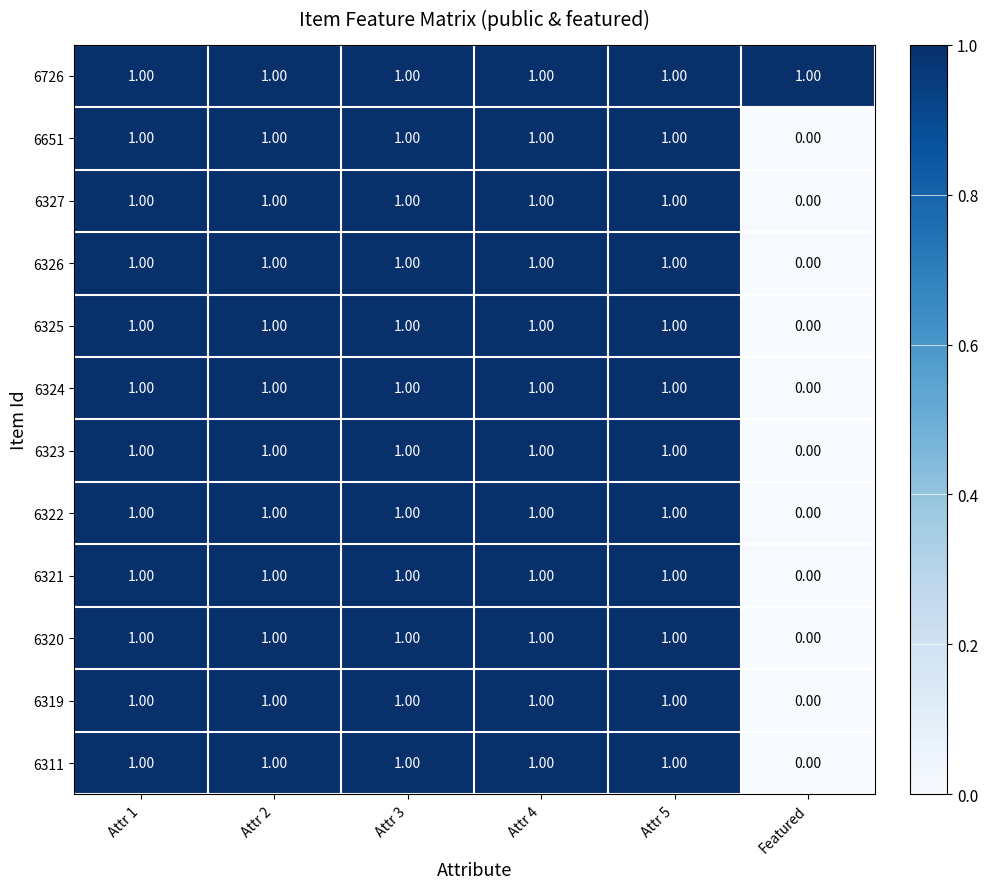

What is the sum of all 6325 values?

5